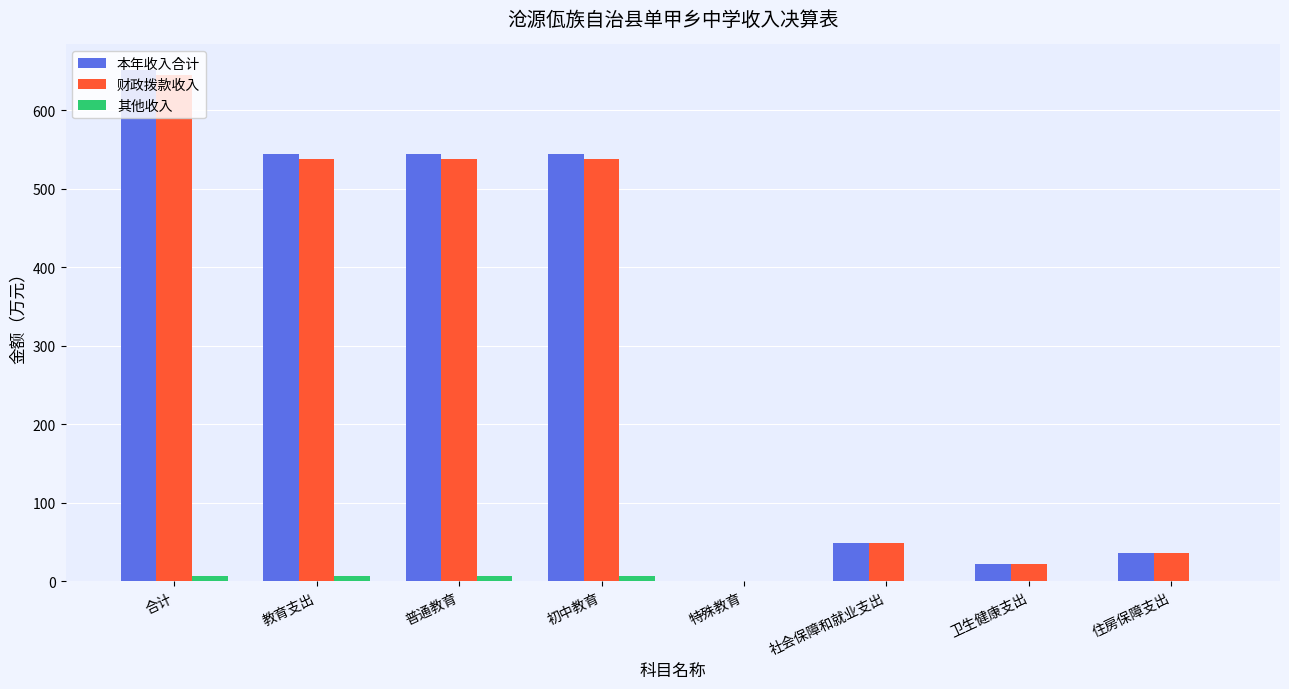

At which label does 本年收入合计 first exceed 544?

合计